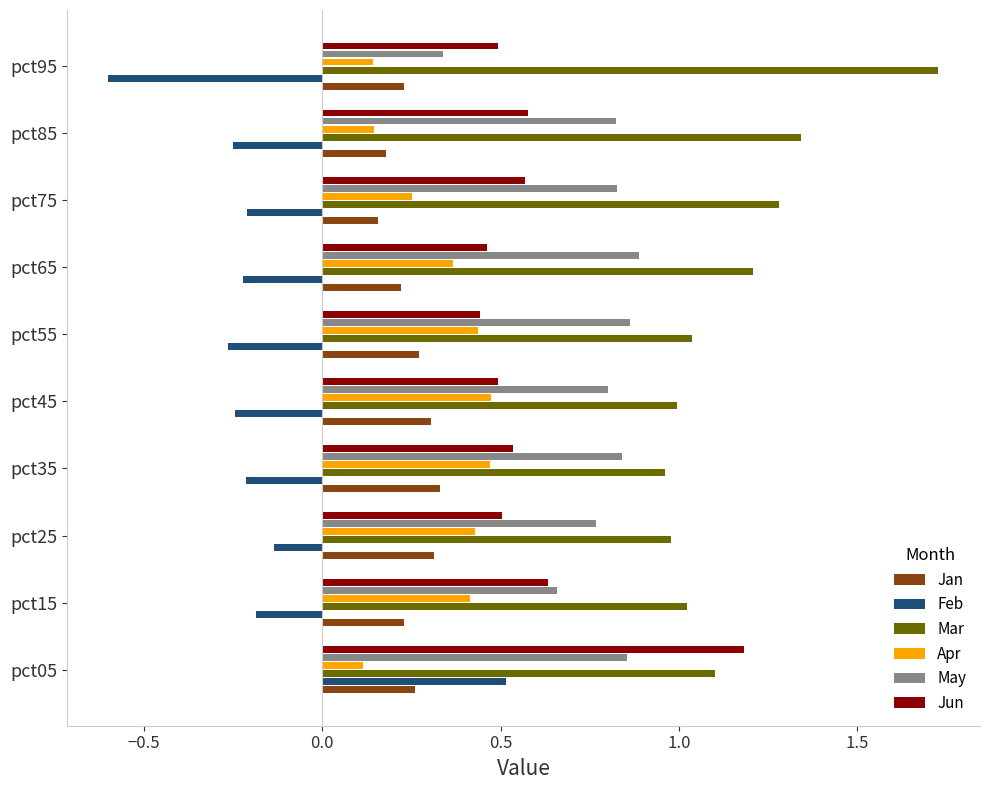

The value of Apr at pct45 is 0.5. True or false?

True